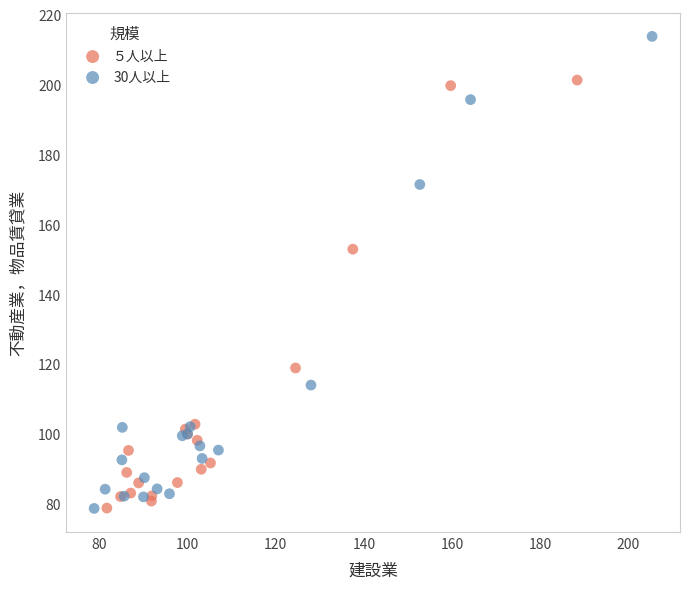

Which series has the widest spread of Y values?

30人以上